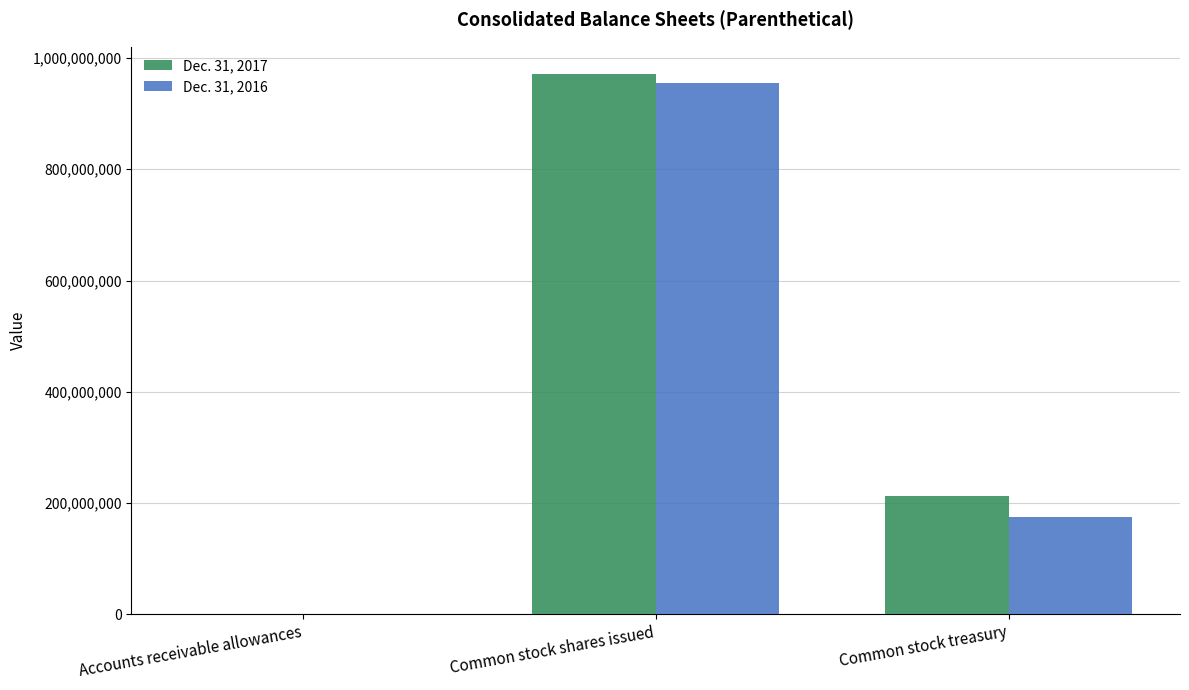

Read the Dec. 31, 2016 value at Common stock shares issued, to the nearest 50.

954100000